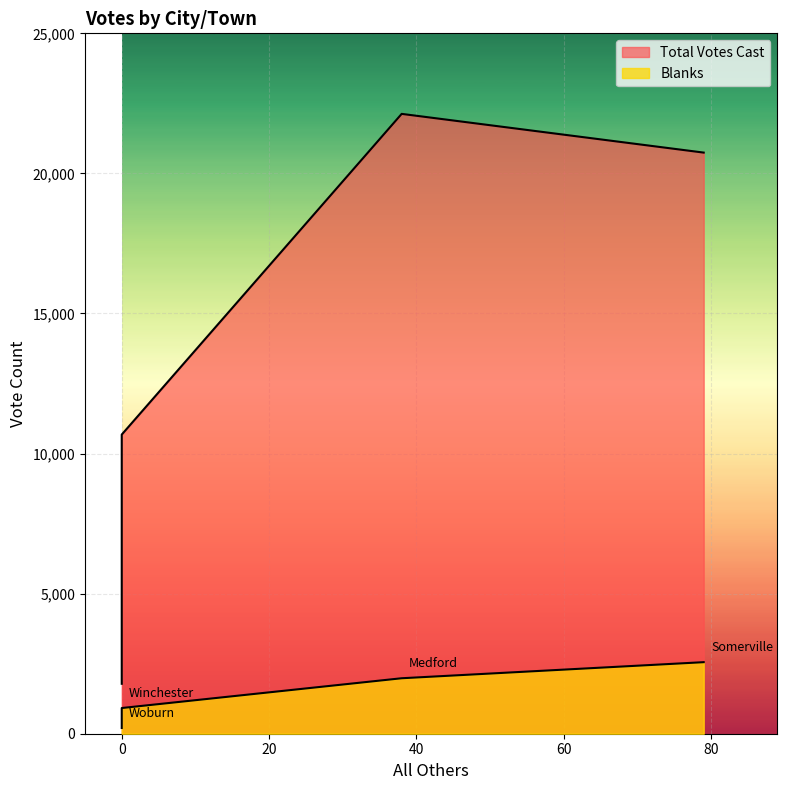

What is the minimum value for Blanks?

205